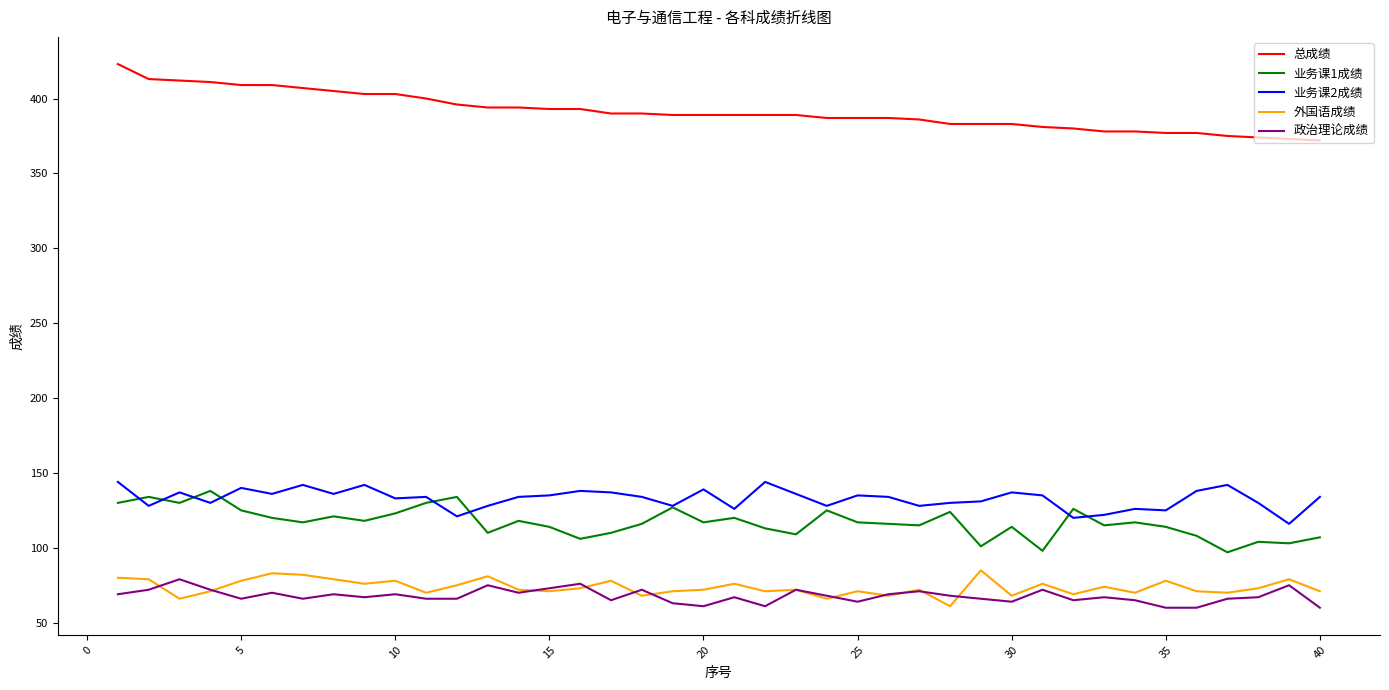

What is the minimum value shown in the chart?

60